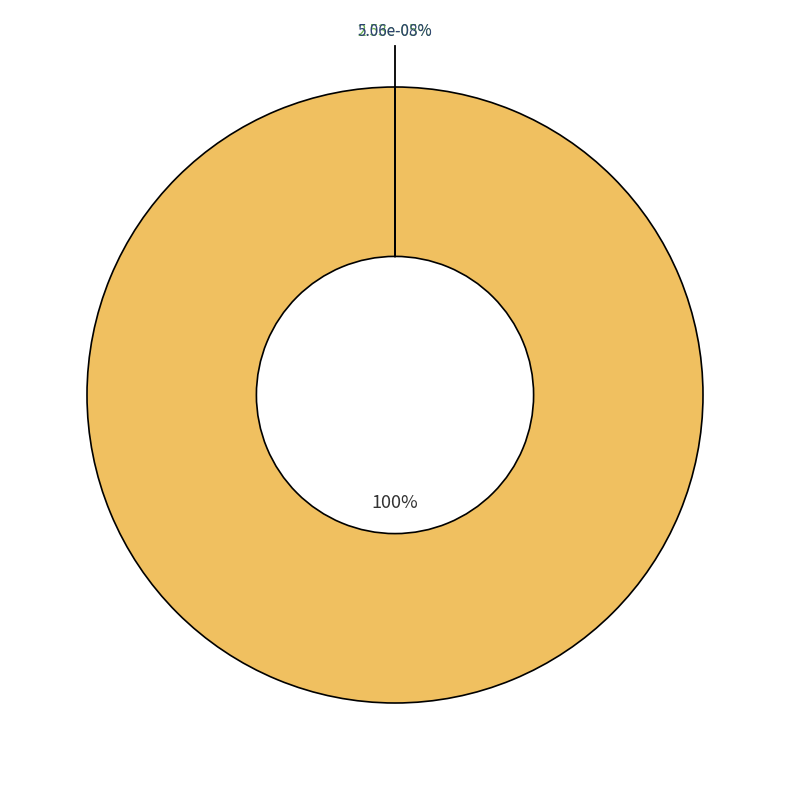

Is it true that Sale of shares, per share (Class B) is 11% of the pie?

False